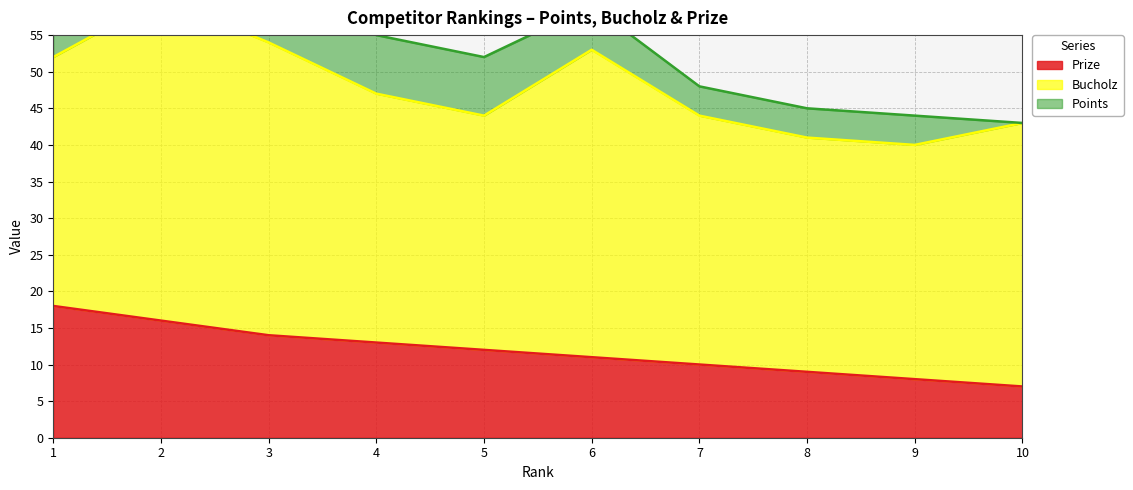

Reading left to right, extract all data points from this chart.

Prize: 1=18	2=16	3=14	4=13	5=12	6=11	7=10	8=9	9=8	10=7
Bucholz: 1=34	2=44	3=40	4=34	5=32	6=42	7=34	8=32	9=32	10=36
Points: 1=10	2=8	3=8	4=8	5=8	6=6	7=4	8=4	9=4	10=0